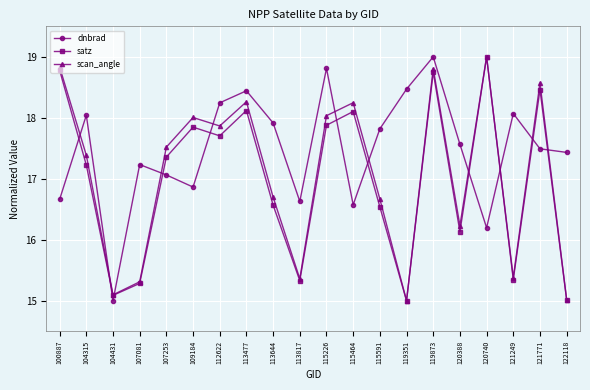

Is the value of scan_angle at 120388 greater than the value of satz at 107253?

No